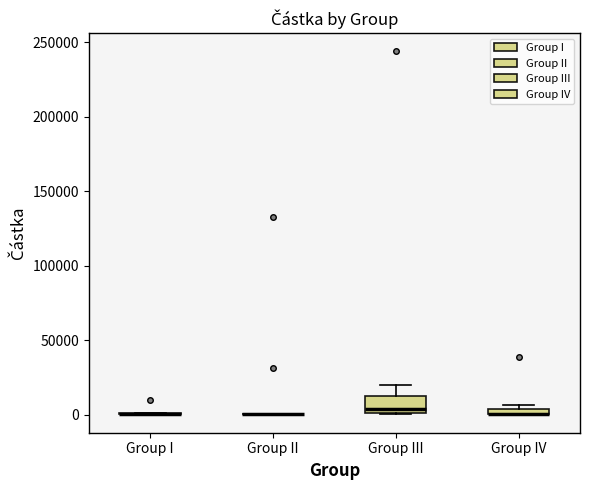

Where does the median line of the box for Group III sit on the y-axis? The values are not printed on the chart, so give them approximately, as read against the axis.

5000